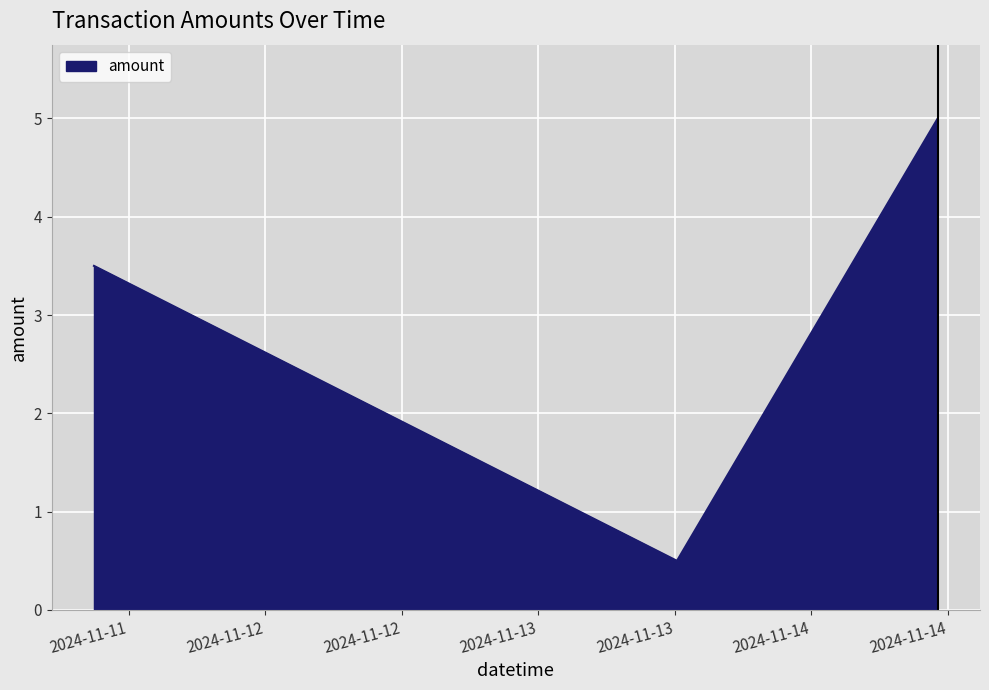

What is the difference between the maximum and minimum values?

4.5